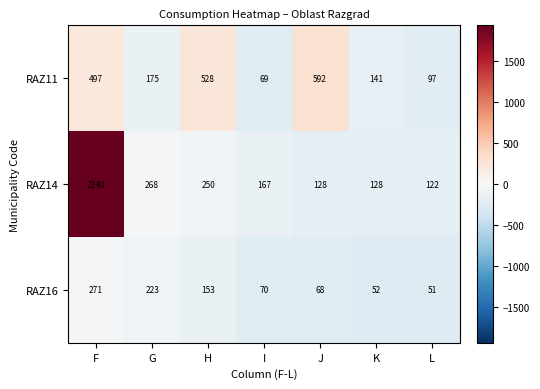

True or false: RAZ16 has a value of 402 at F.

False